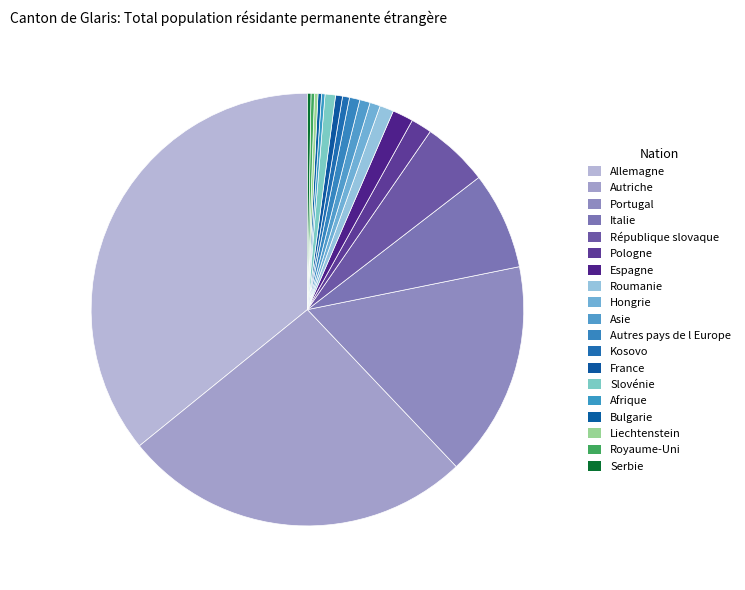

Rank the categories by value from highest to lowest.

Allemagne, Autriche, Portugal, Italie, République slovaque, Pologne, Espagne, Roumanie, Hongrie, Asie, Autres pays de l Europe, Slovénie, Kosovo, France, Afrique, Bulgarie, Liechtenstein, Royaume-Uni, Serbie